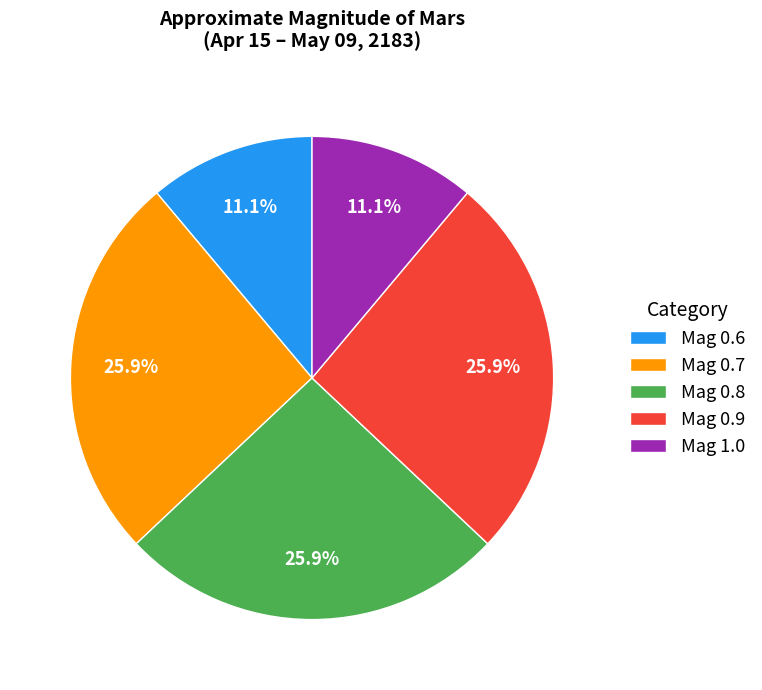

What percentage is NOT represented by Mag 0.6?

88.9%